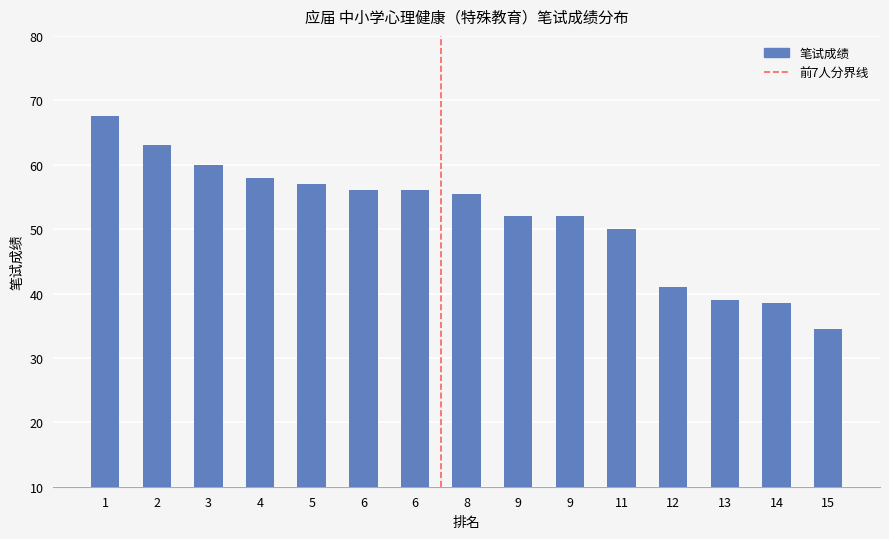

How many data points are less than 55?

7